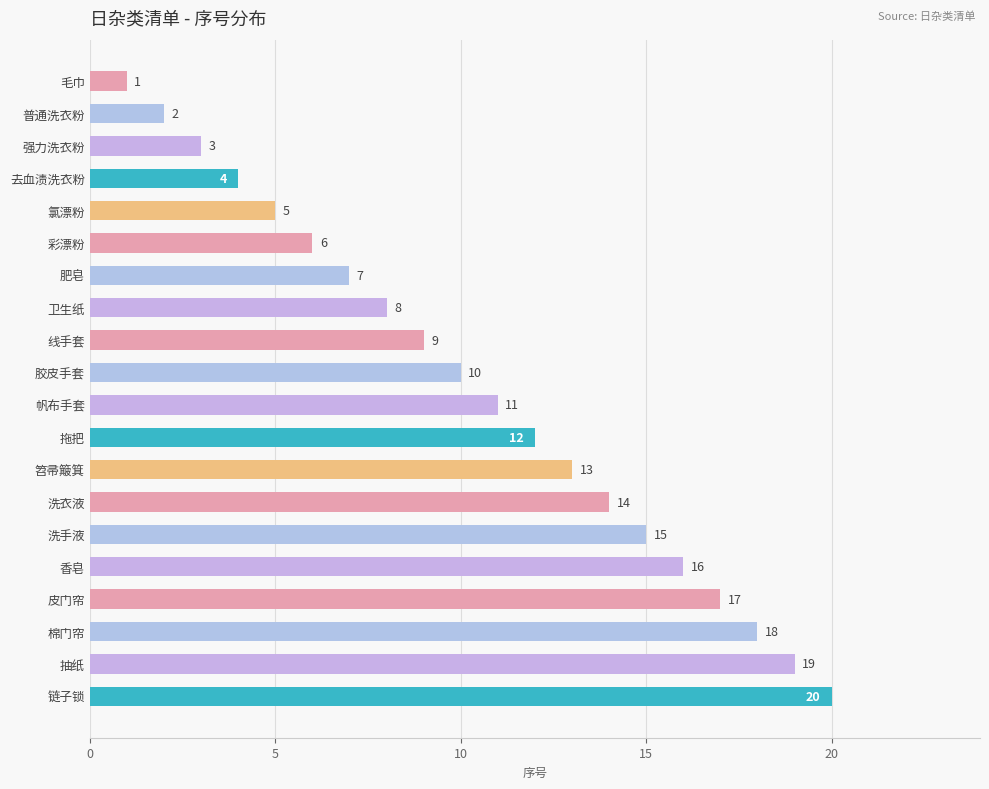

What is the difference between the maximum and minimum values?

19